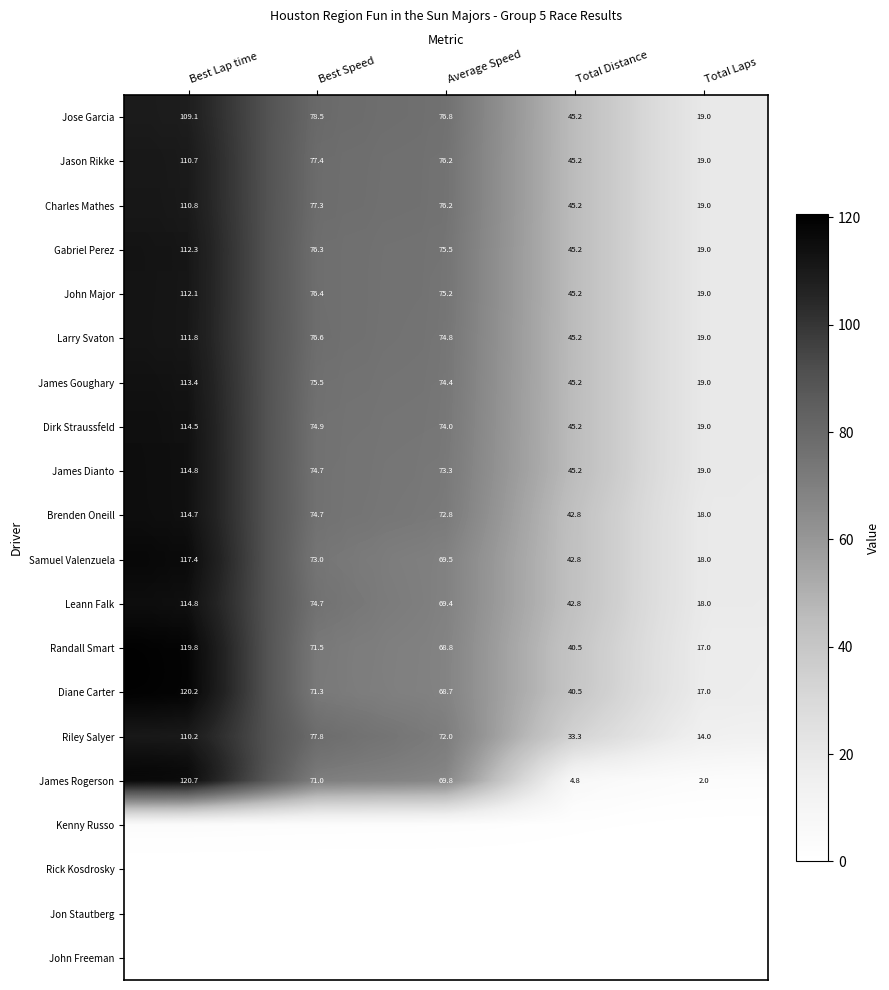

At how many categories does at least one series exceed 102?

1